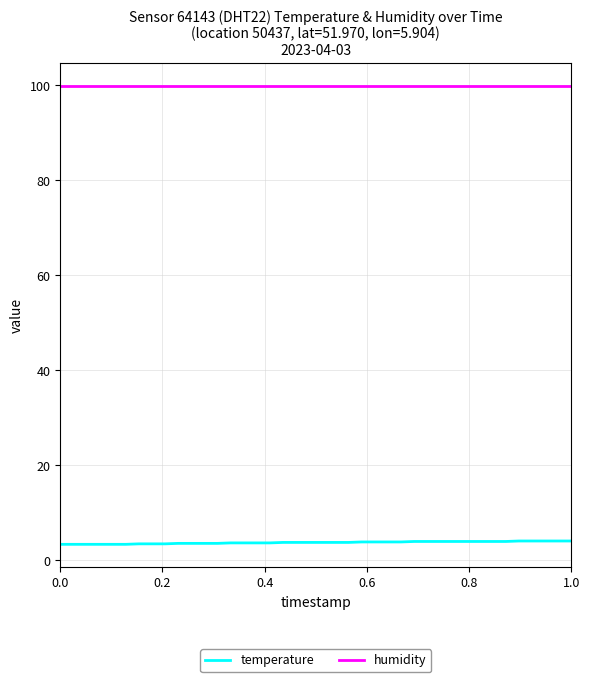

List the series in order of their overall mean, lowest first.

temperature, humidity